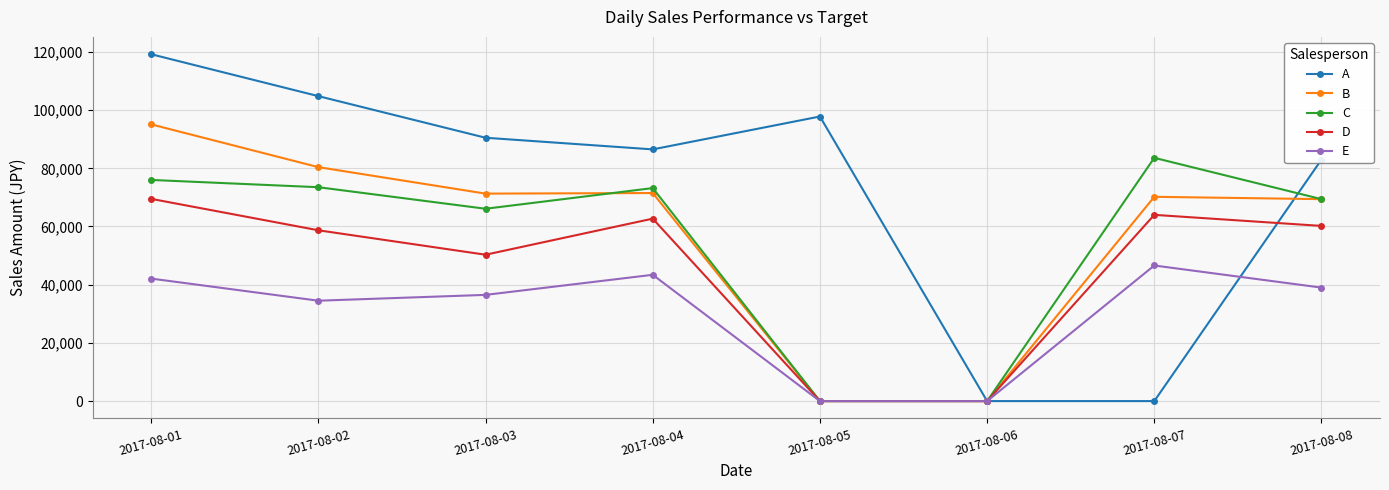

List the series in order of their peak value, lowest first.

E, D, C, B, A